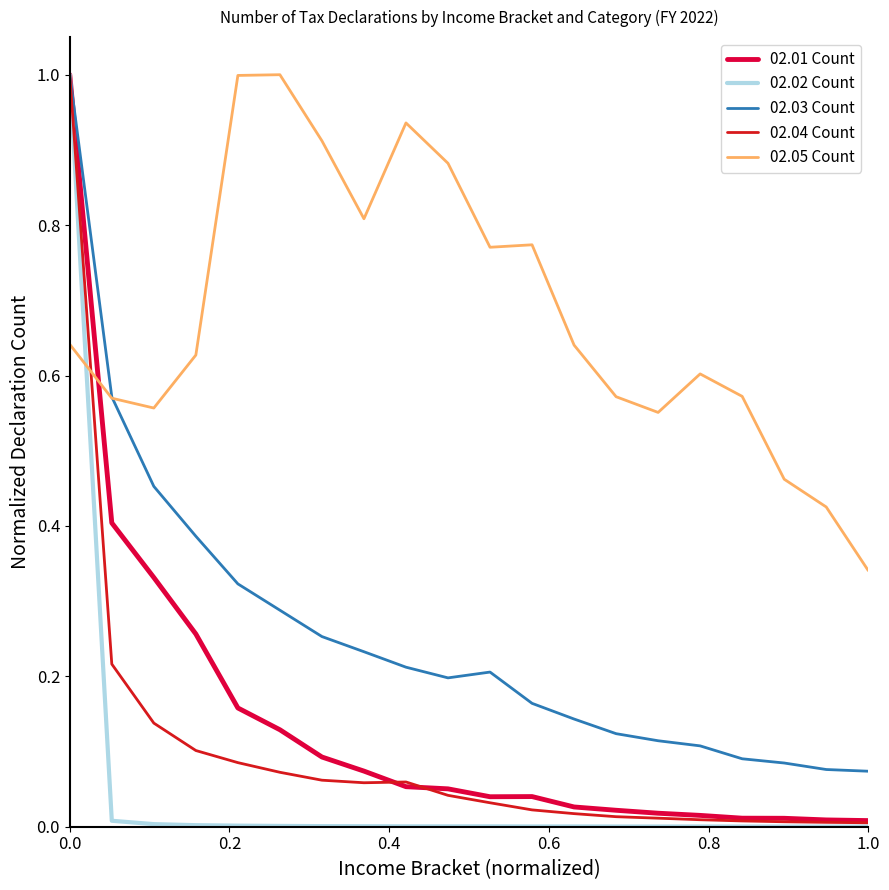

Which series has the largest range (max minus min)?

02.02 Count